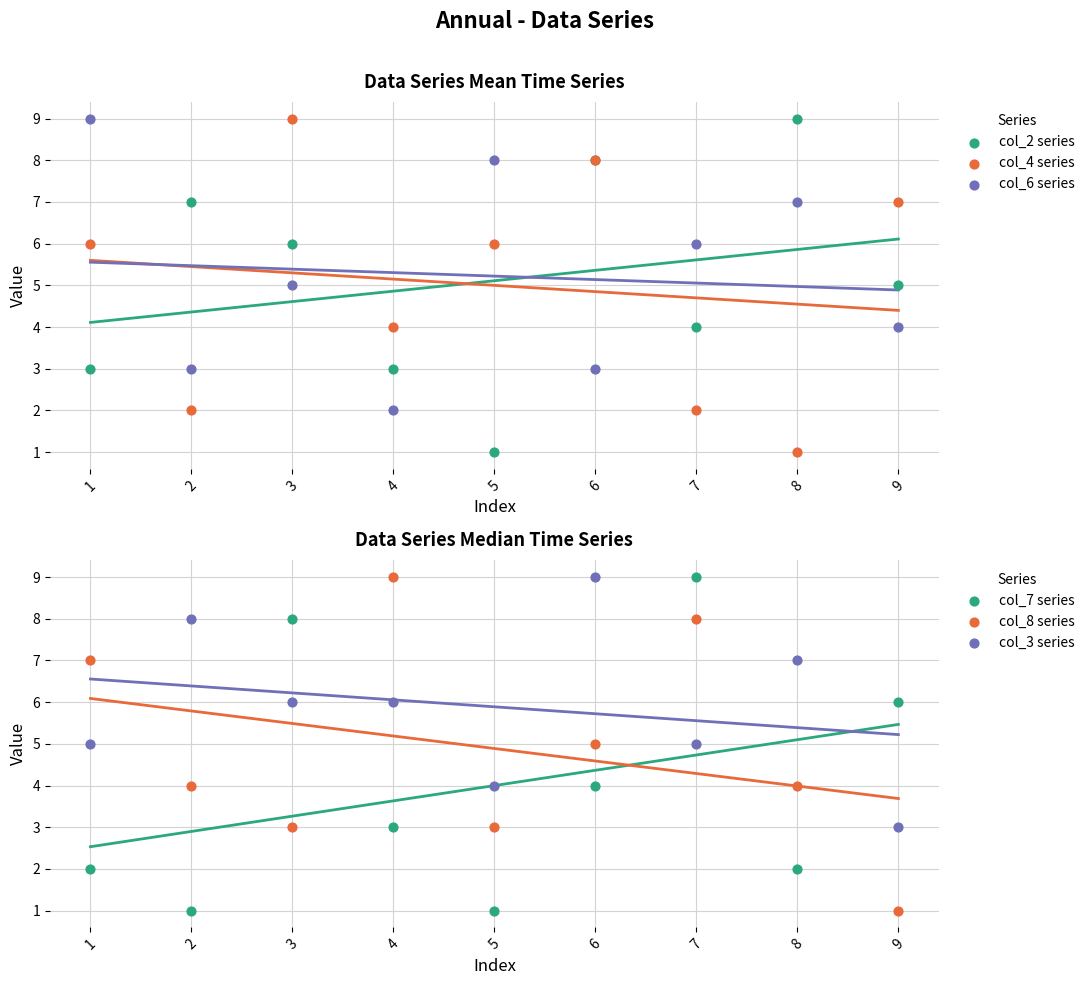

Which series reaches the maximum Y coordinate?

col_2 series